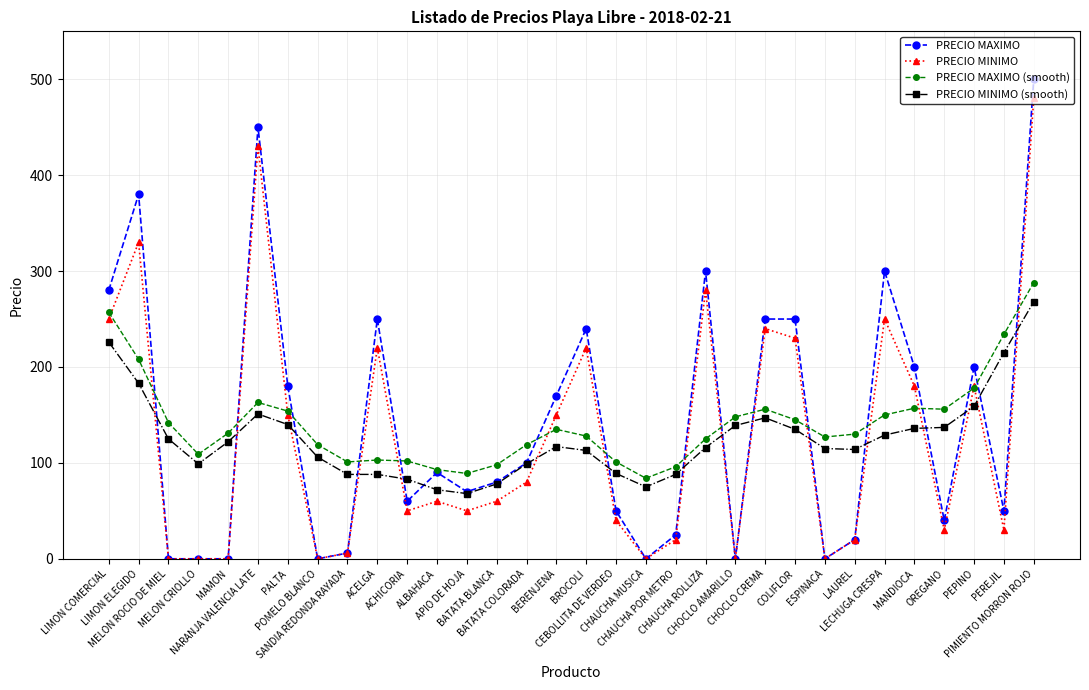

What is the minimum value for PRECIO MINIMO (smooth)?

68